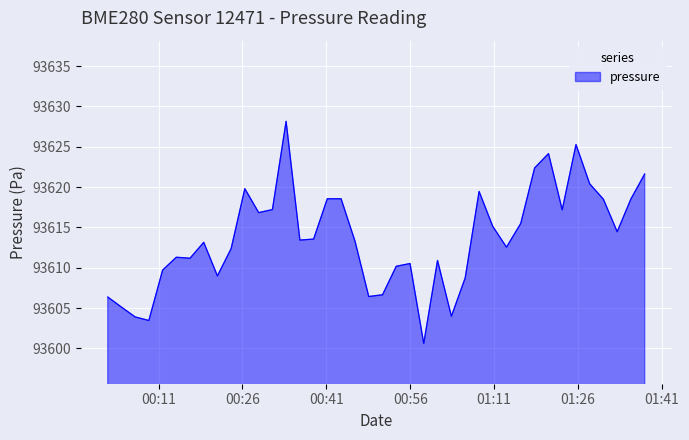

What is the difference between the maximum and minimum values?

27.5